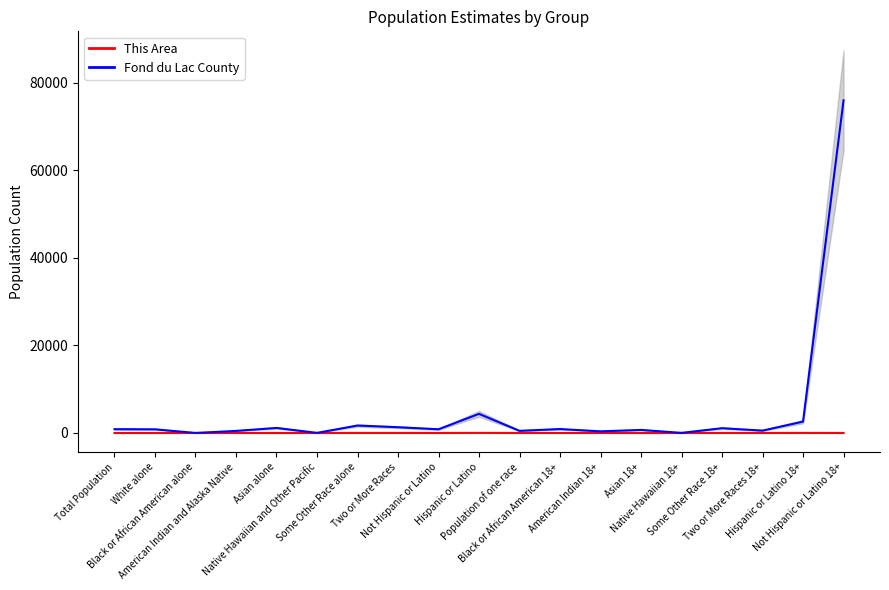

What is the value of the This Area point at the 3rd from the left?

4